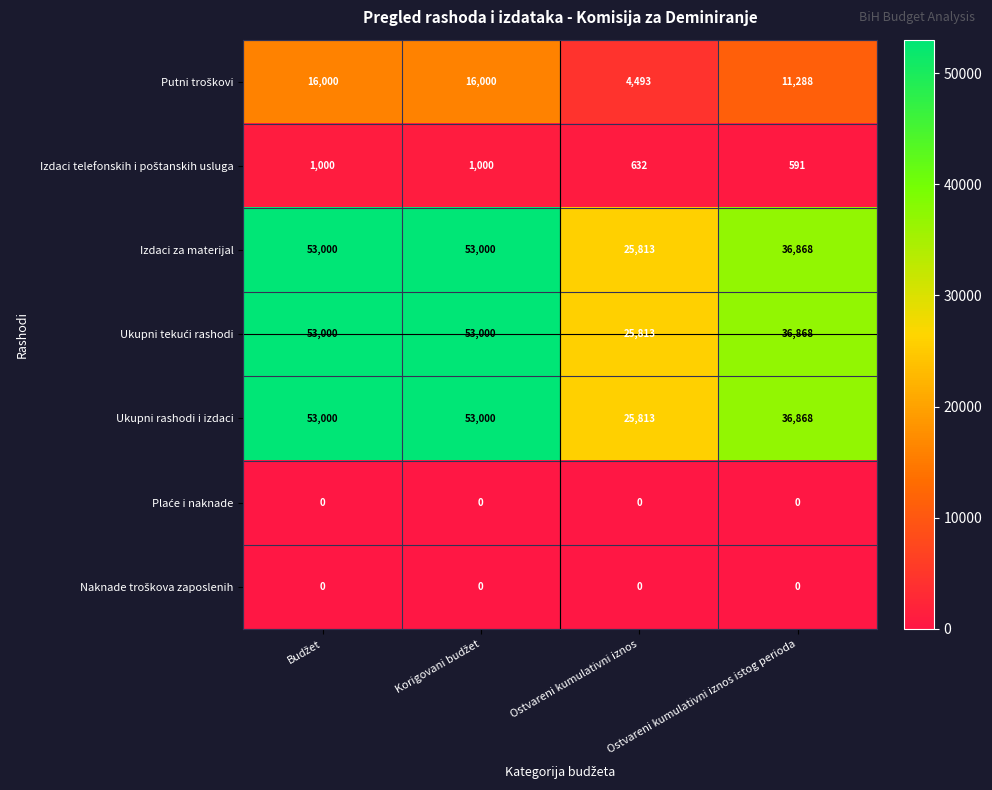

The Izdaci za materijal series shows 36868 at Ostvareni kumulativni iznos istog perioda. True or false?

True